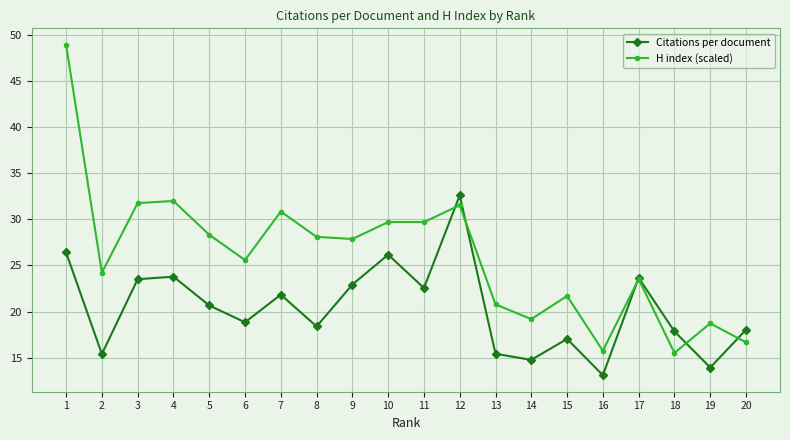

Which series changed the most between 5 and 11?

Citations per document